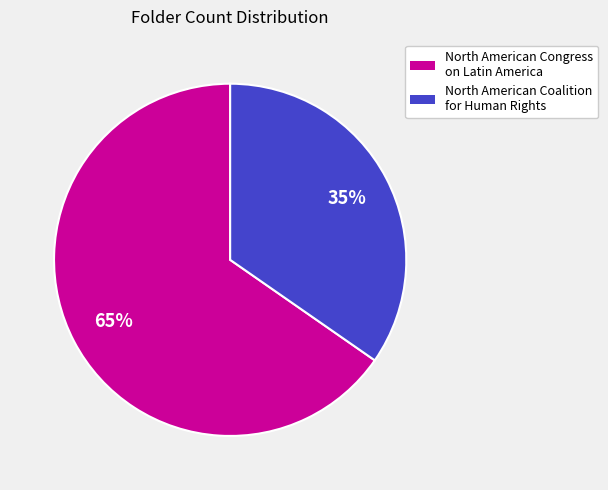

To the nearest percent, what percentage of the pie is North American Congress on Latin America?

65%